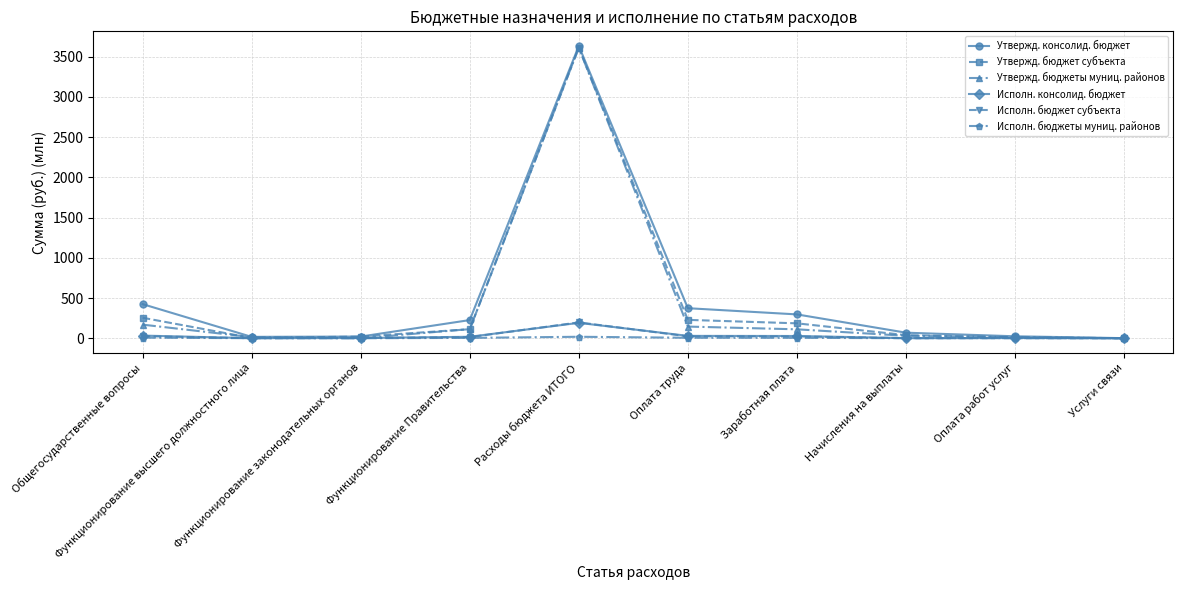

What is the highest value of the Утвержд. консолид. бюджет series?

3633.6